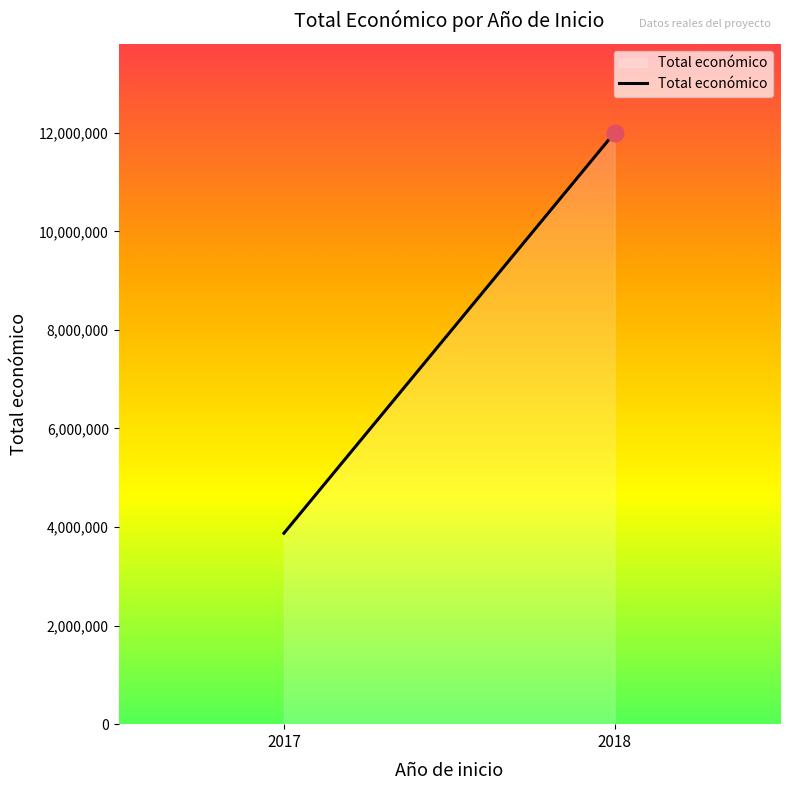

How many lines are shown in the chart?

1